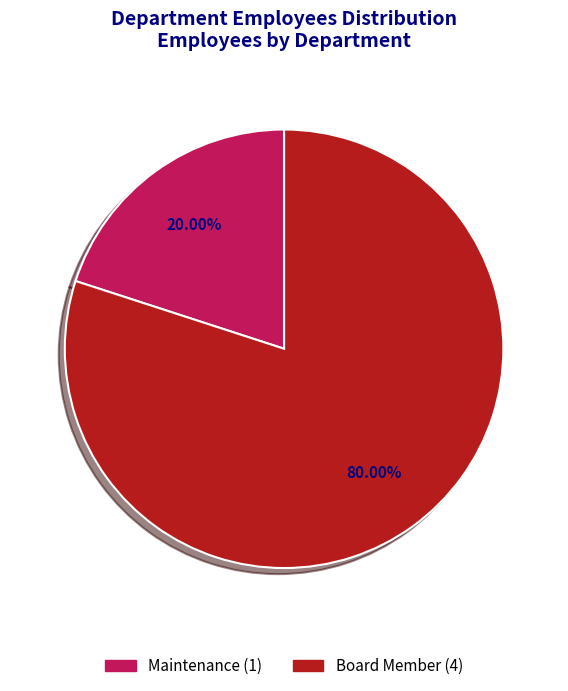

Between Board Member and Maintenance, which is larger?

Board Member